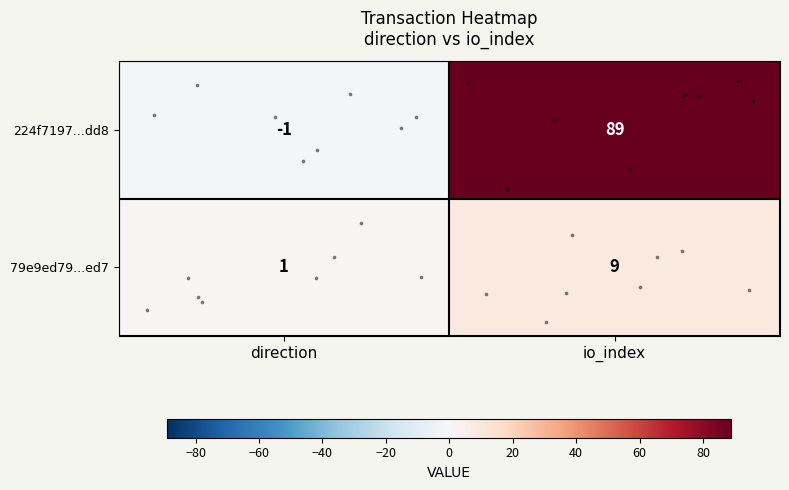

Which series has the largest range (max minus min)?

row_0